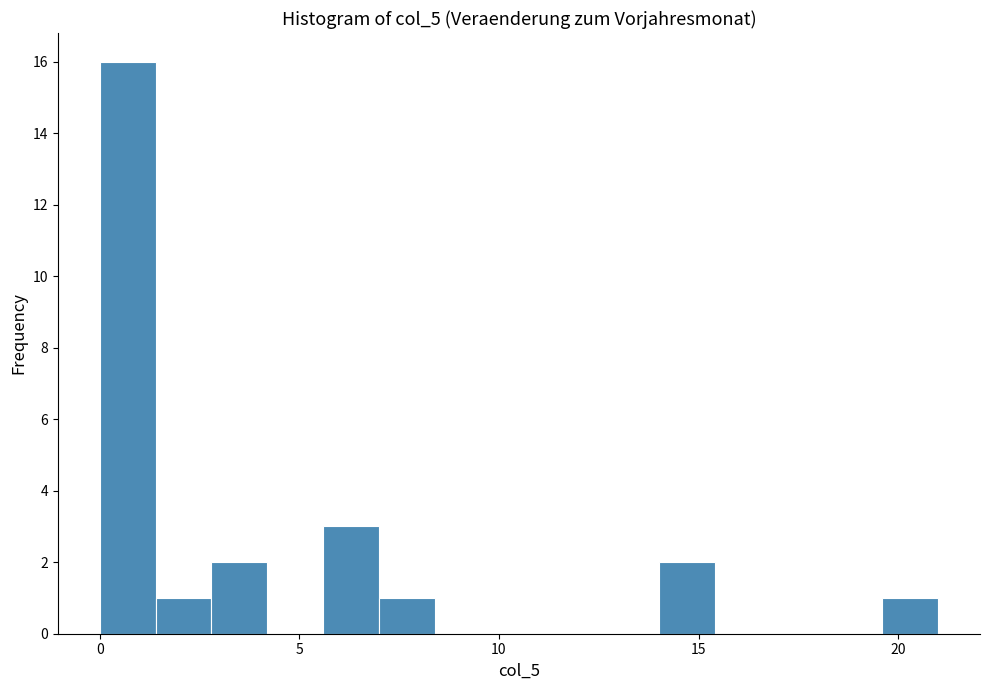

Read against the x-axis, roughly where is the centre of the tallest bar?

0.5